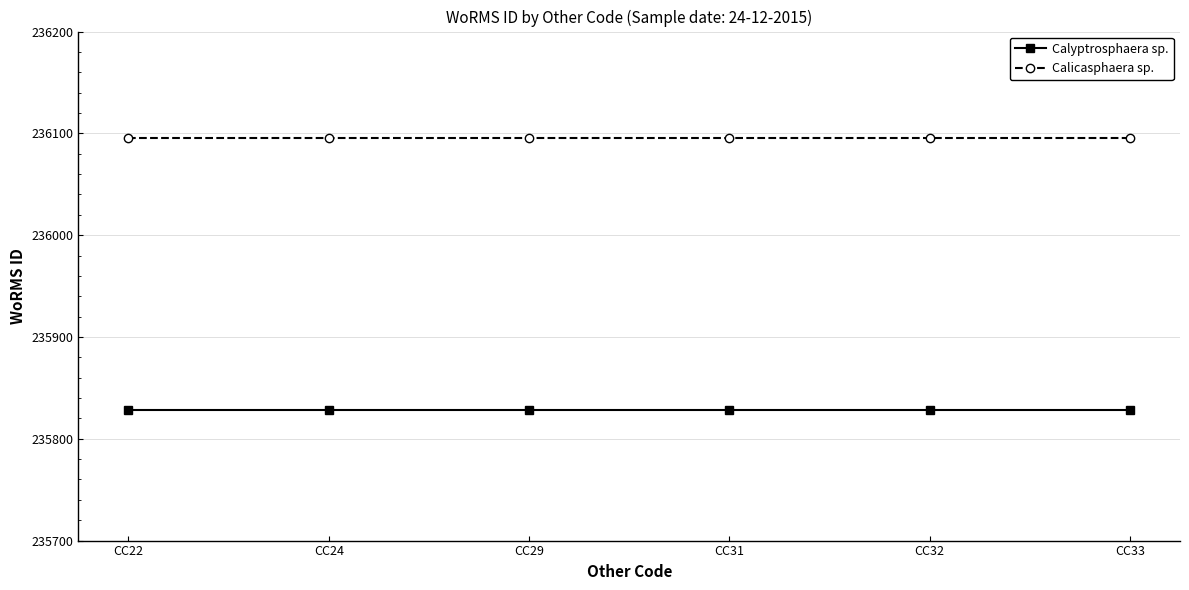

What is the spread (max minus min) of values at CC29?

267